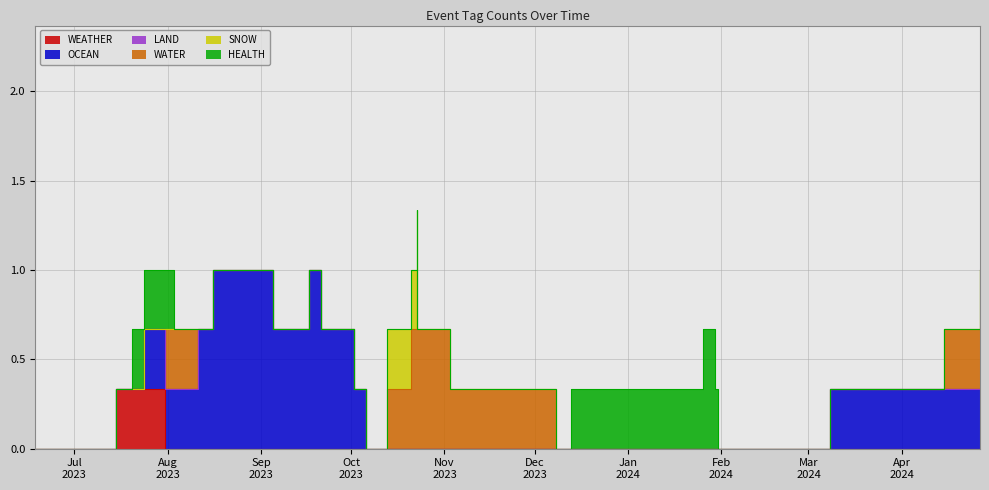

How many categories are shown in the chart?

40